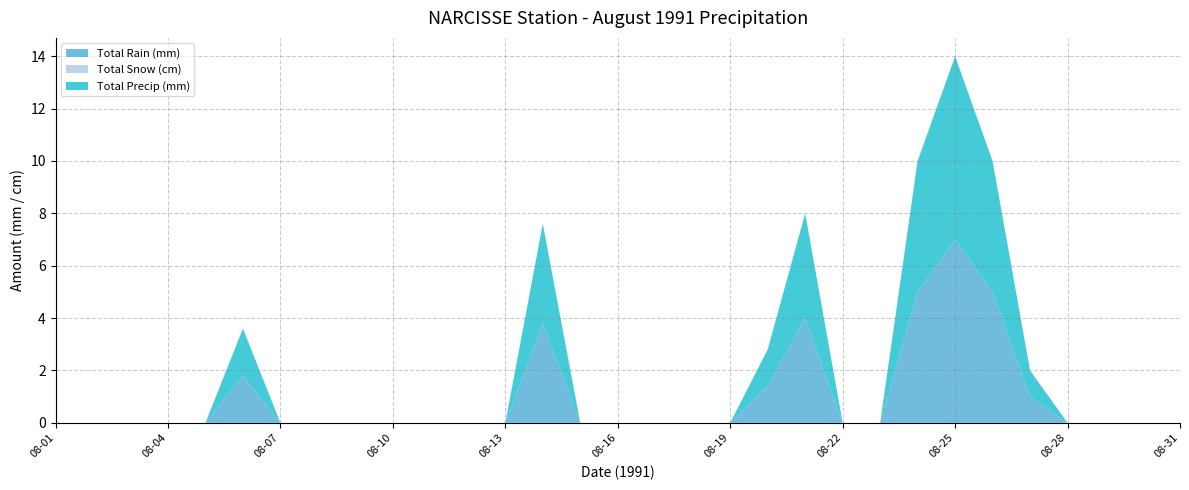

Reading left to right, extract all data points from this chart.

Total Rain (mm): 0.0	0.0	0.0	0.0	0.0	1.8	0.0	0.0	0.0	0.0	0.0	0.0	0.0	3.8	0.0	0.0	0.0	0.0	0.0	1.4	4.0	0.0	0.0	5.0	7.0	5.0	1.0	0.0	0.0	0.0	0.0
Total Snow (cm): 0.0	0.0	0.0	0.0	0.0	0.0	0.0	0.0	0.0	0.0	0.0	0.0	0.0	0.0	0.0	0.0	0.0	0.0	0.0	0.0	0.0	0.0	0.0	0.0	0.0	0.0	0.0	0.0	0.0	0.0	0.0
Total Precip (mm): 0.0	0.0	0.0	0.0	0.0	1.8	0.0	0.0	0.0	0.0	0.0	0.0	0.0	3.8	0.0	0.0	0.0	0.0	0.0	1.4	4.0	0.0	0.0	5.0	7.0	5.0	1.0	0.0	0.0	0.0	0.0